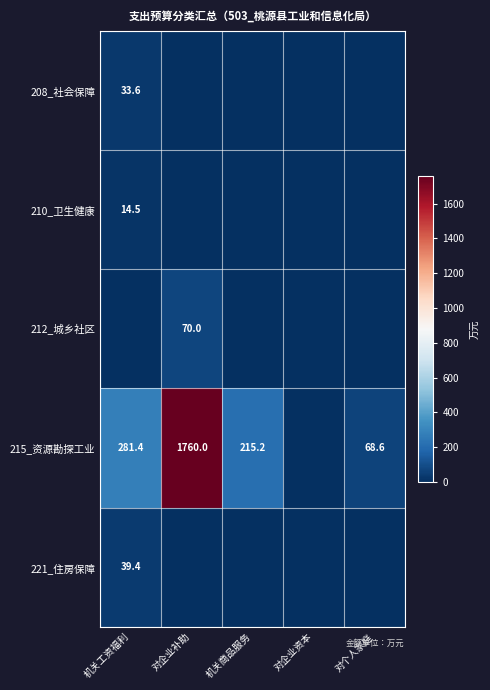

The 210_卫生健康 series shows 4.8 at 机关工资福利. True or false?

False